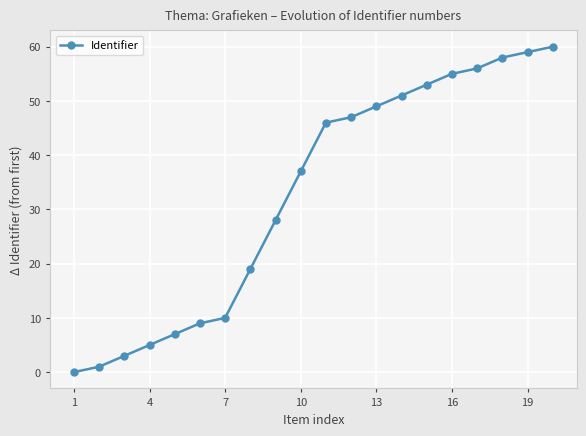

Reading left to right, list all the values displayed in this chart.

0	1	3	5	7	9	10	19	28	37	46	47	49	51	53	55	56	58	59	60